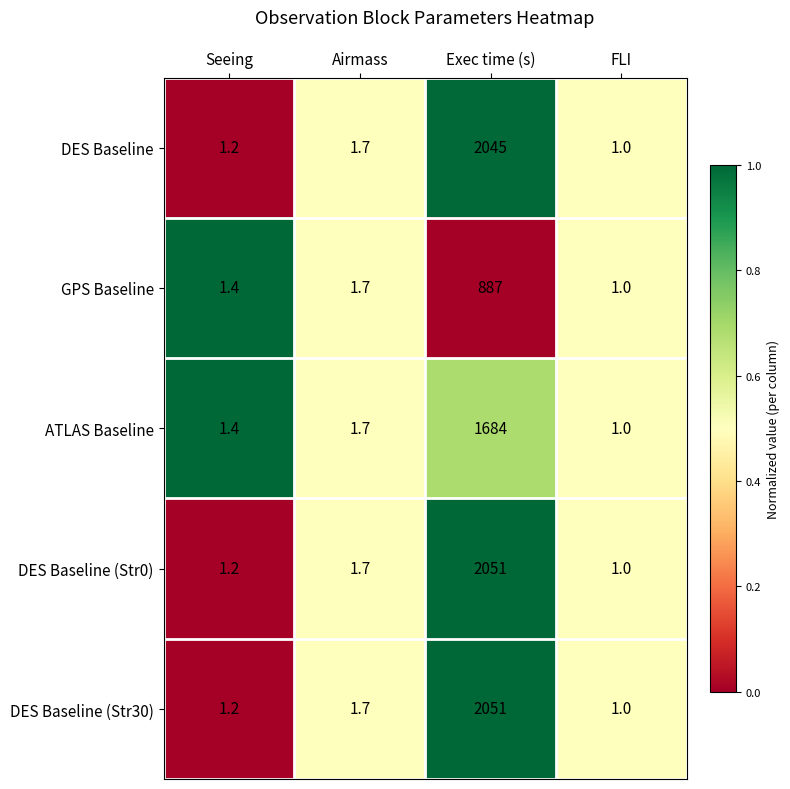

Reading left to right, what are all the values shown in this chart?

DES Baseline: 1.2	1.7	2045.0	1.0
GPS Baseline: 1.4	1.7	887.0	1.0
ATLAS Baseline: 1.4	1.7	1684.0	1.0
DES Baseline (Str0): 1.2	1.7	2051.0	1.0
DES Baseline (Str30): 1.2	1.7	2051.0	1.0